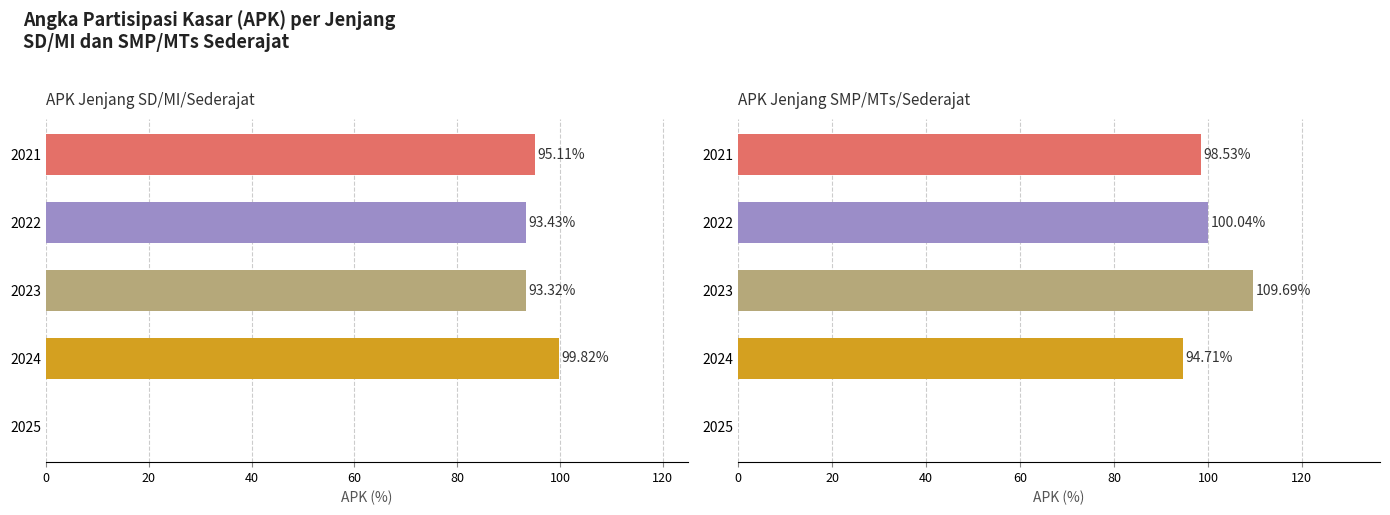

At 2021, list the series in order from smallest to largest.

APK Jenjang SD/MI/Sederajat, APK Jenjang SMP/MTs/Sederajat